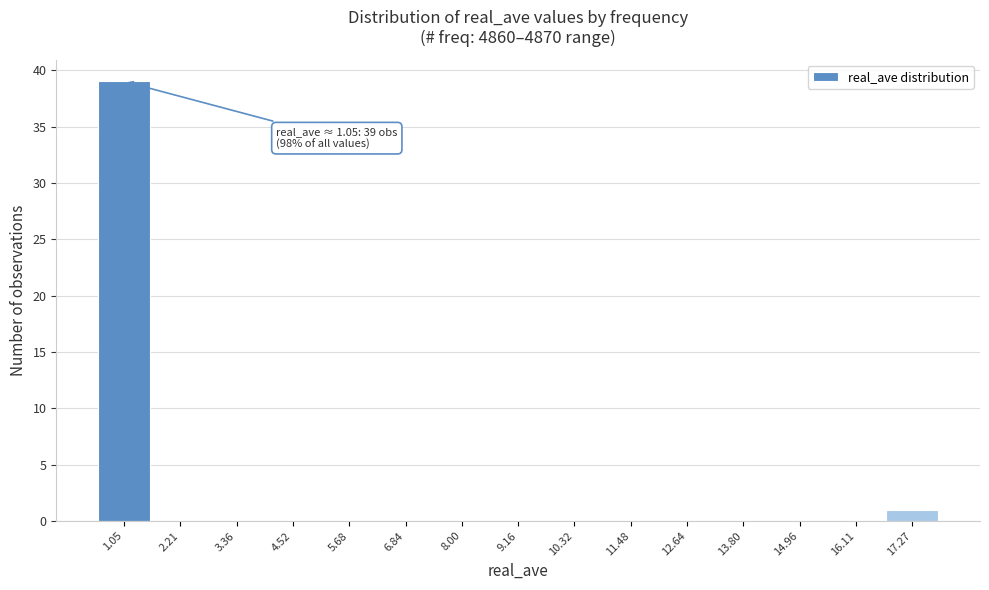

Over which range of the x-axis is the bar tallest?

0.4 to 1.6